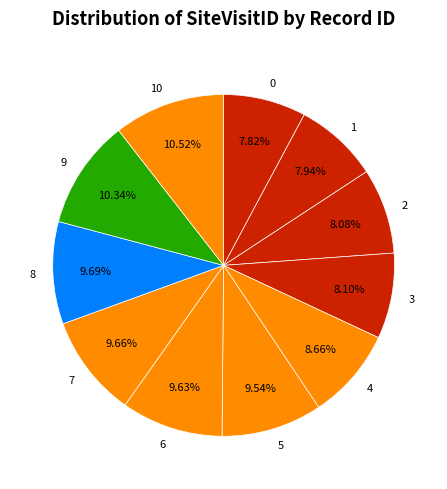

To the nearest percent, what is the difference between the 6 and 2 slice percentages?

2%